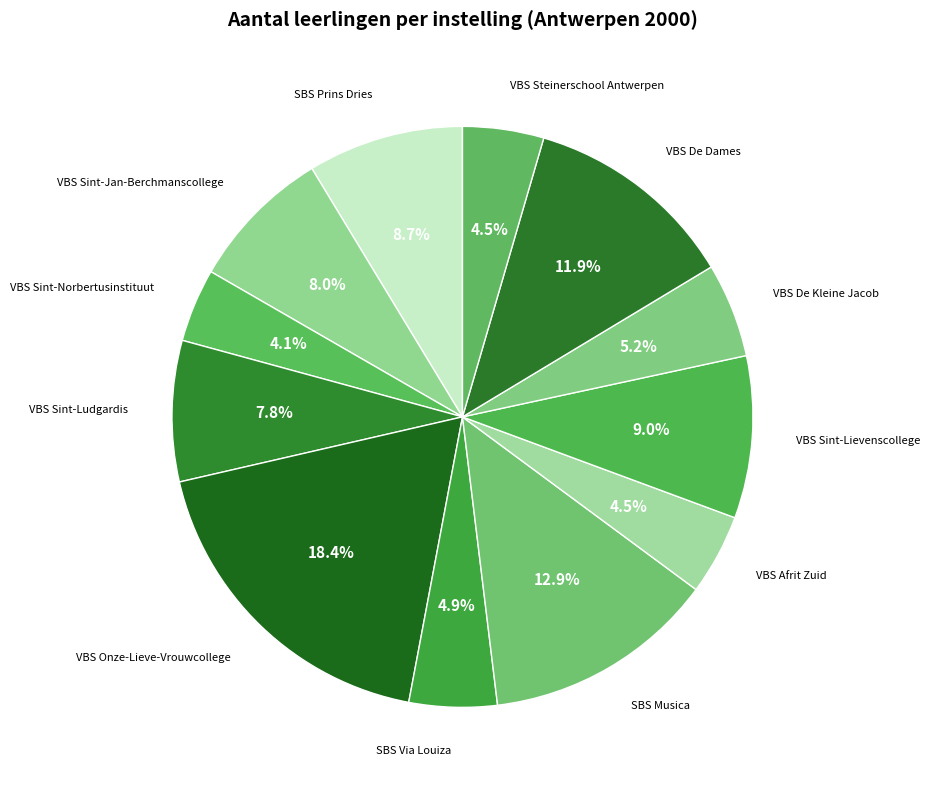

Is there a majority slice in this chart?

No